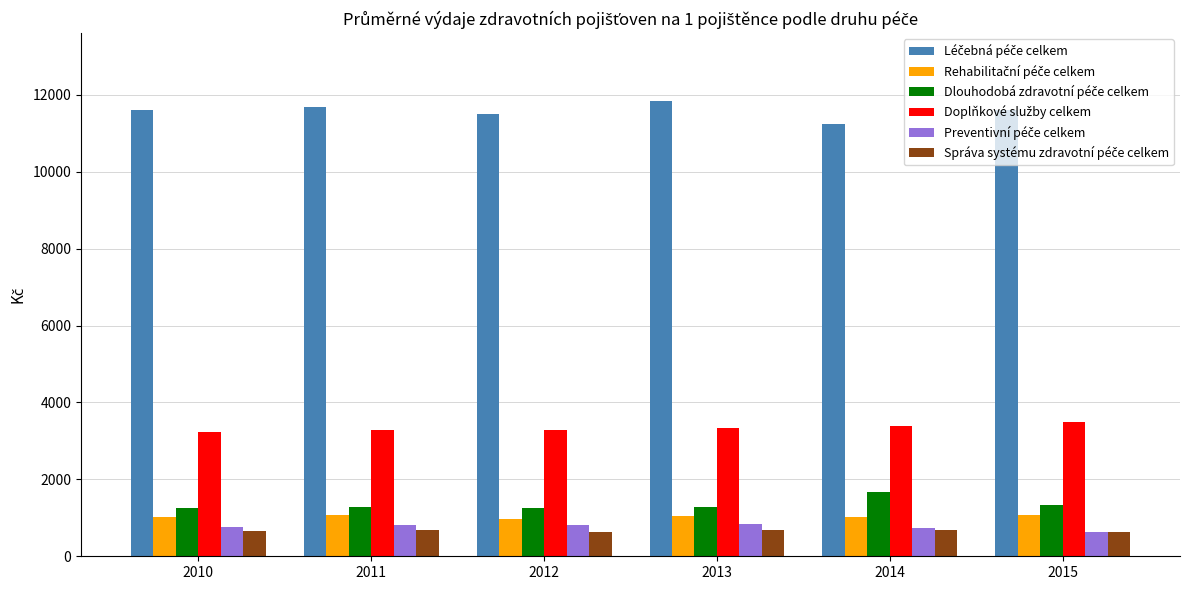

What is the greatest value displayed?

11827.3